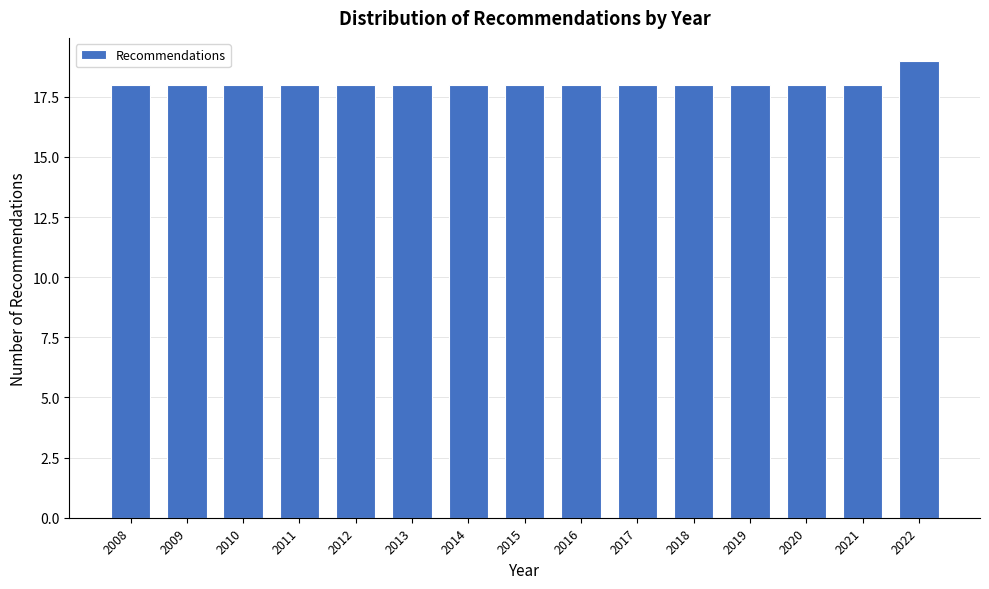

Reading left to right, list all the values displayed in this chart.

2008=18	2009=18	2010=18	2011=18	2012=18	2013=18	2014=18	2015=18	2016=18	2017=18	2018=18	2019=18	2020=18	2021=18	2022=19